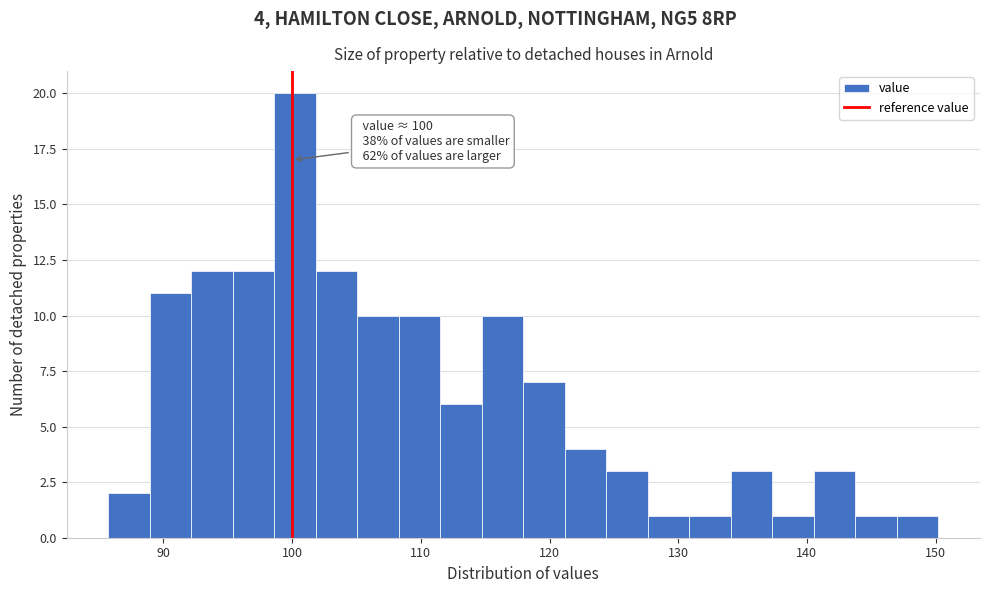

Read against the x-axis, roughly where is the centre of the tallest bar?

100